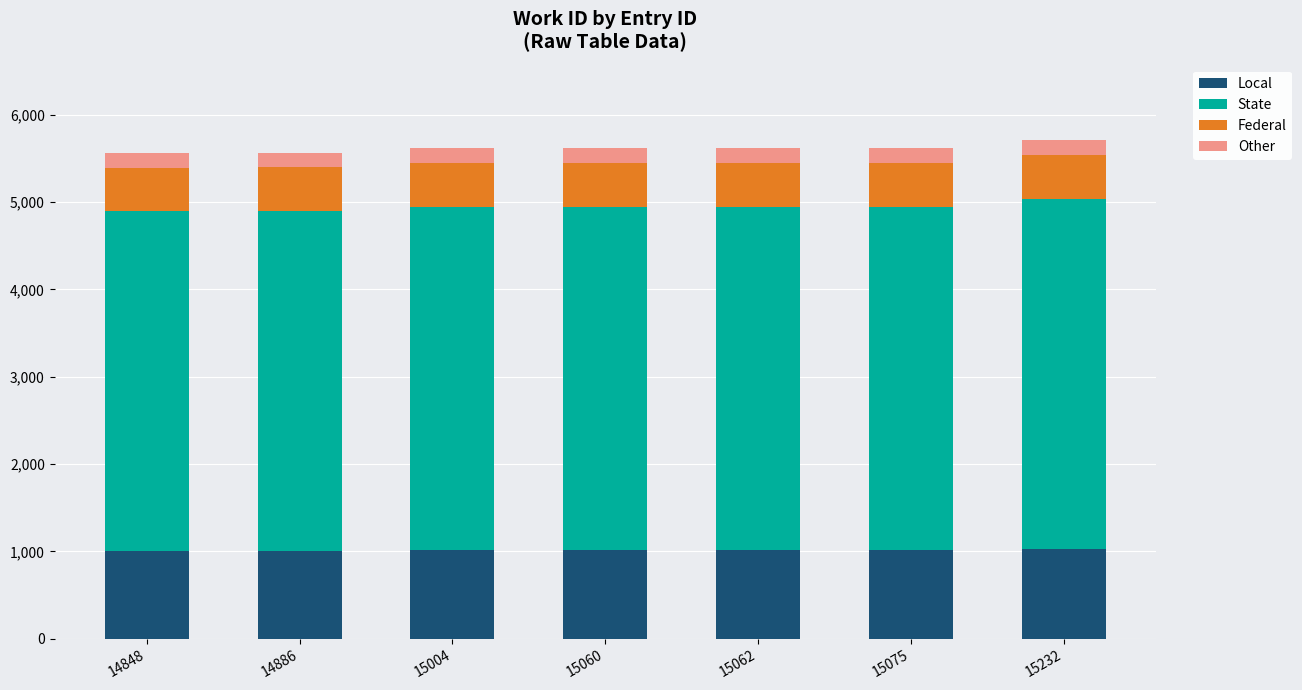

Does the chart contain any negative values?

No